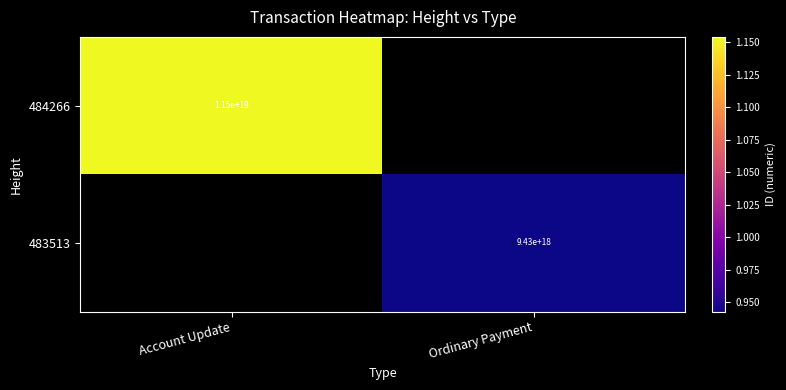

Which has a higher value, Ordinary Payment or Account Update?

Account Update